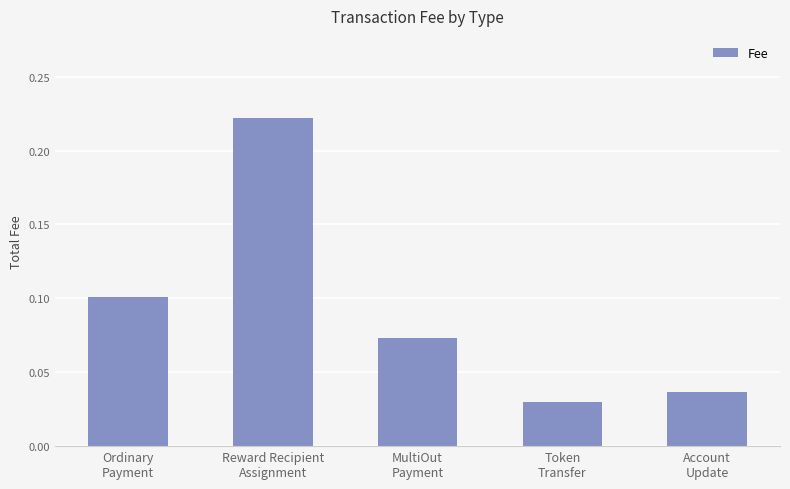

Count the values in the range 0 to 1.

5